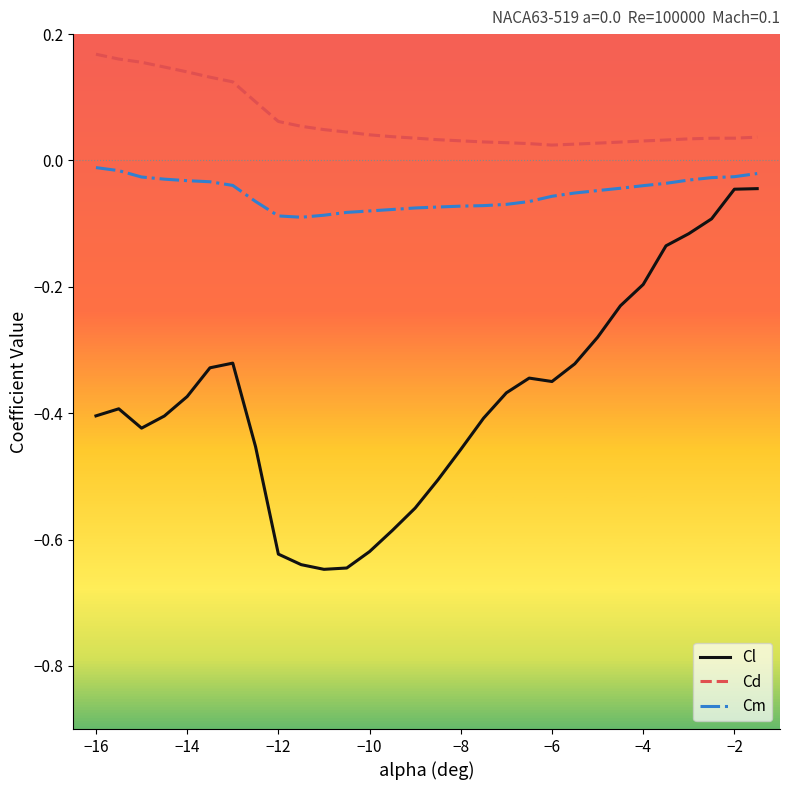

List the series in order of their overall mean, highest first.

Cd, Cm, Cl